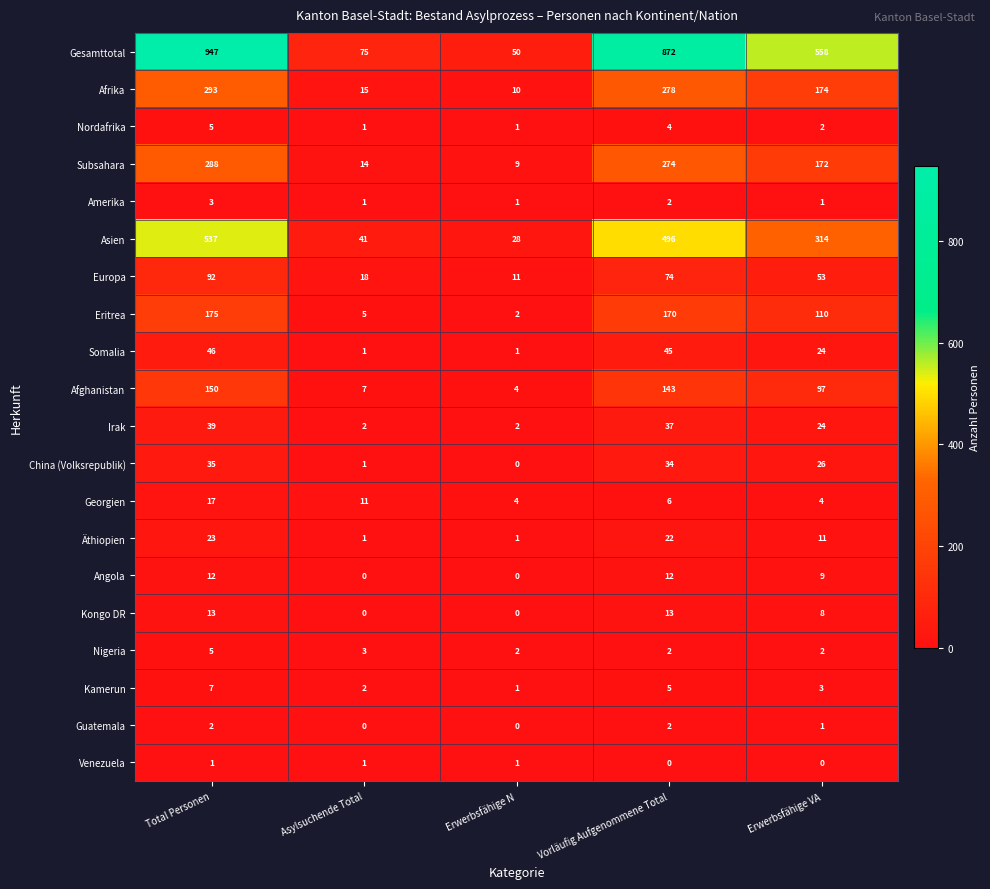

List the labels in order of China (Volksrepublik) value, smallest first.

Erwerbsfähige N, Asylsuchende Total, Erwerbsfähige VA, Vorläufig Aufgenommene Total, Total Personen